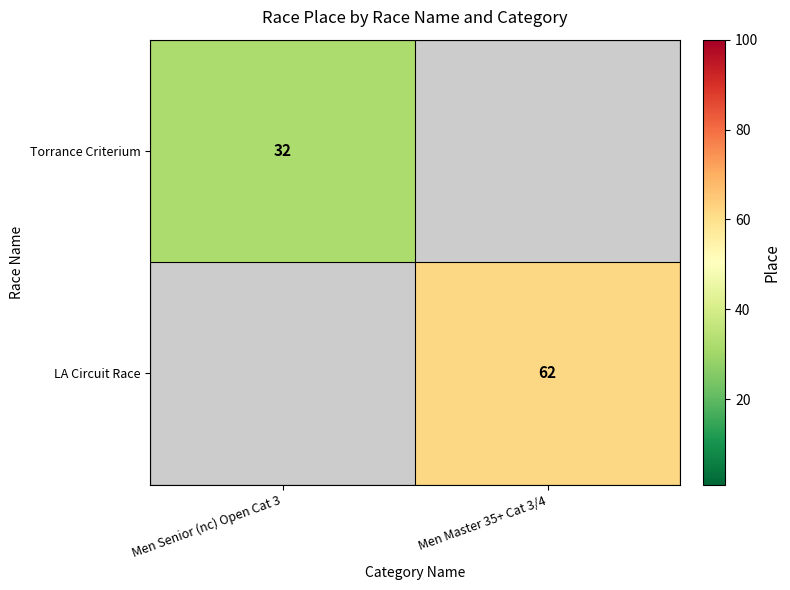

The Torrance Criterium series shows 47 at Men Senior (nc) Open Cat 3. True or false?

False